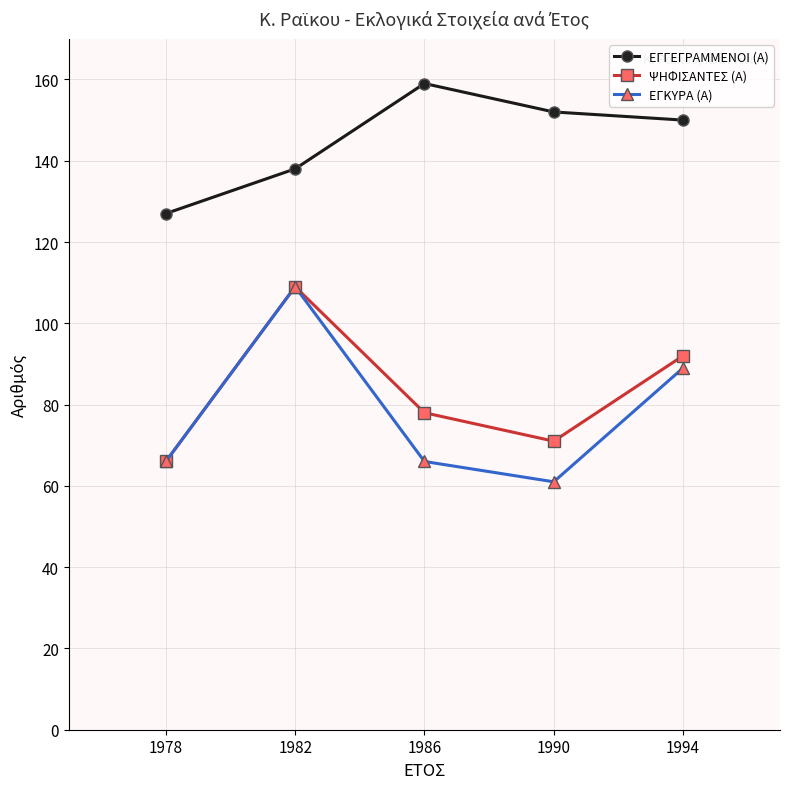

True or false: ΕΓΓΕΓΡΑΜΜΕΝΟΙ (Α) and ΨΗΦΙΣΑΝΤΕΣ (Α) cross at least once.

False